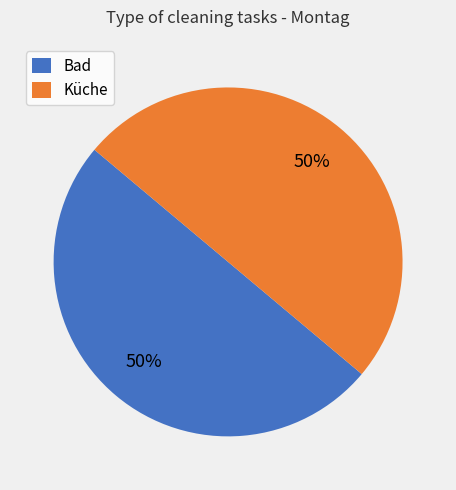

Is it true that Küche is 50% of the pie?

True